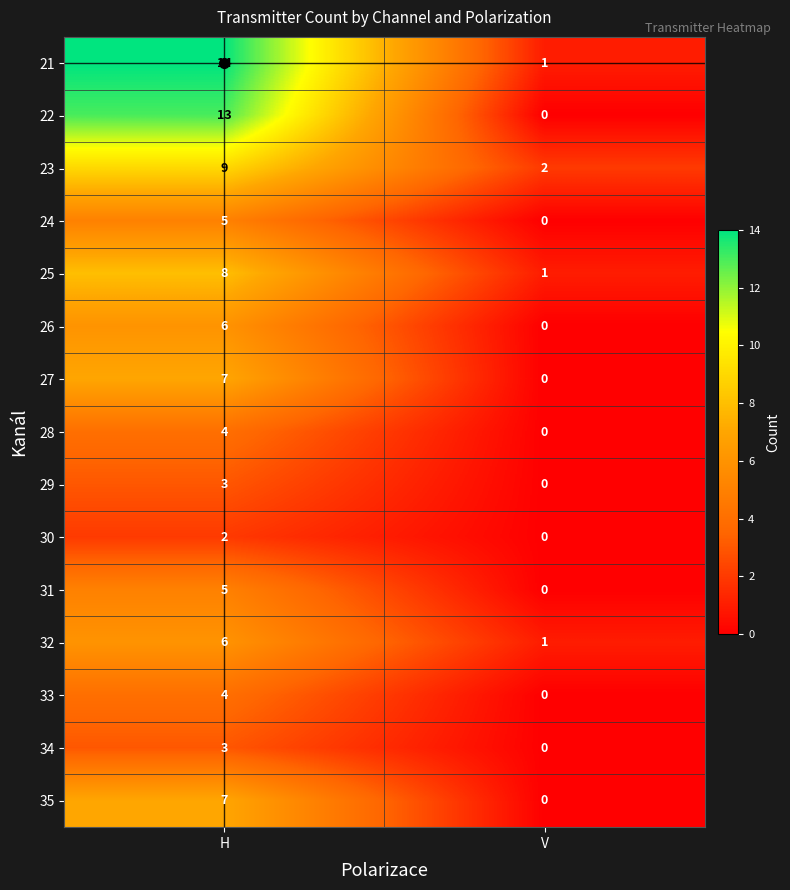

List the labels in order of 31 value, smallest first.

V, H